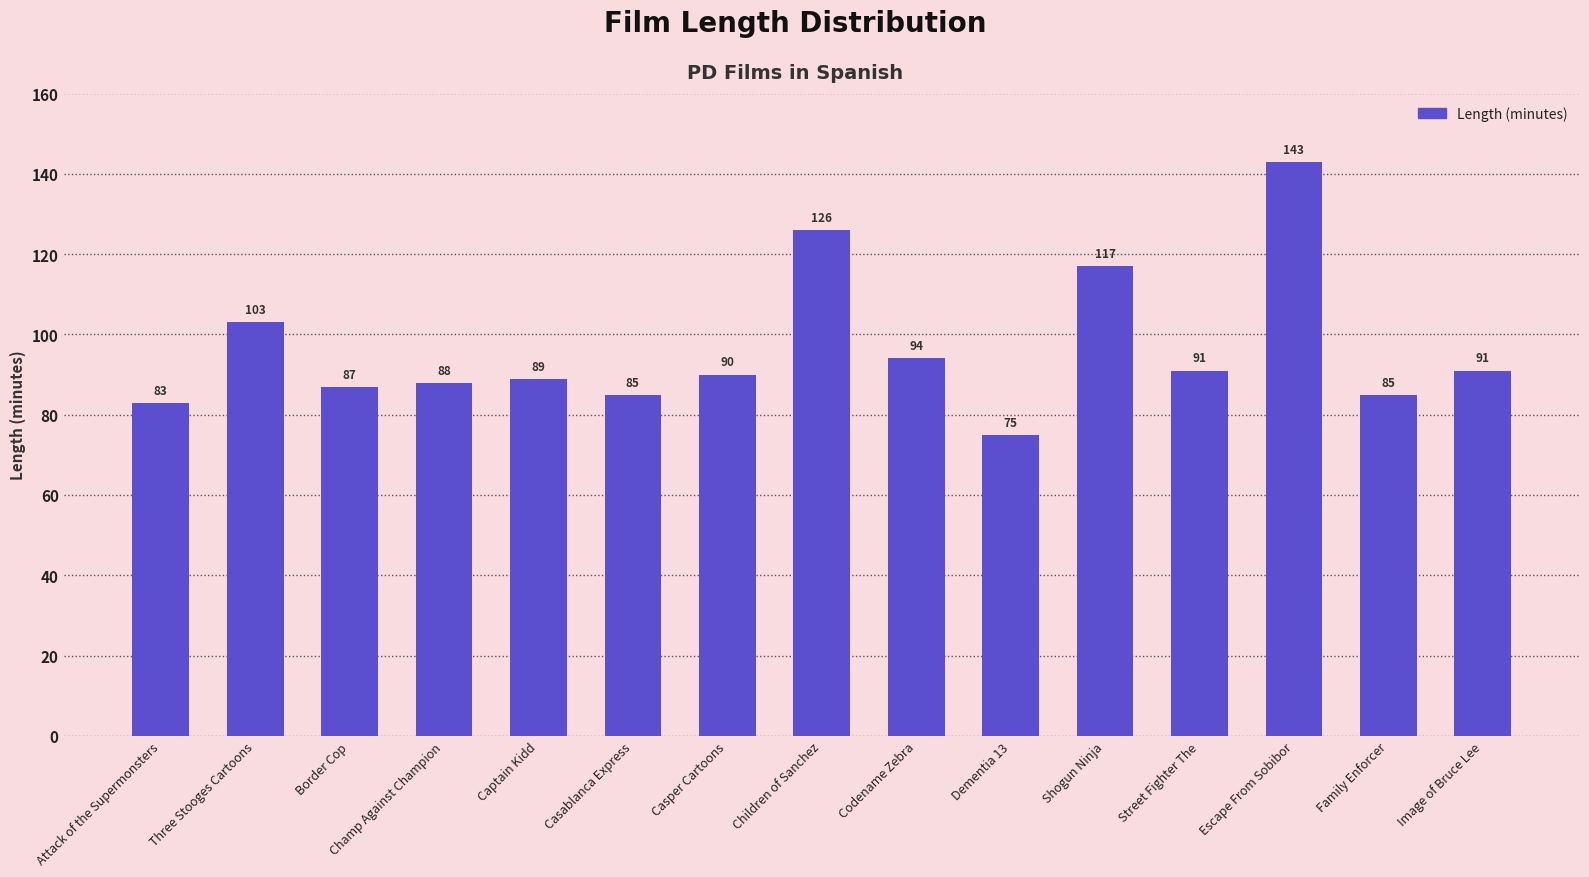

The chart shows a value of 85 at Family Enforcer. True or false?

True